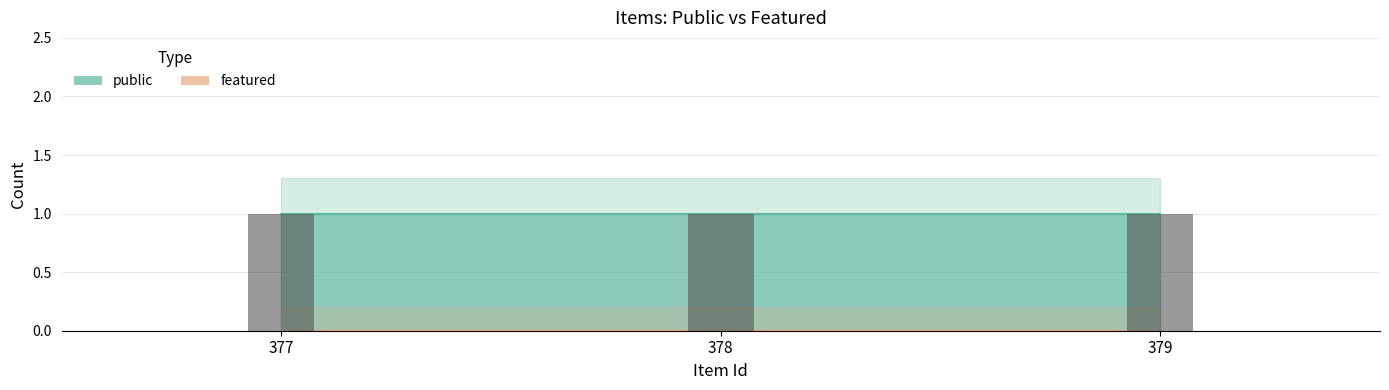

How many groups of bars are there?

3